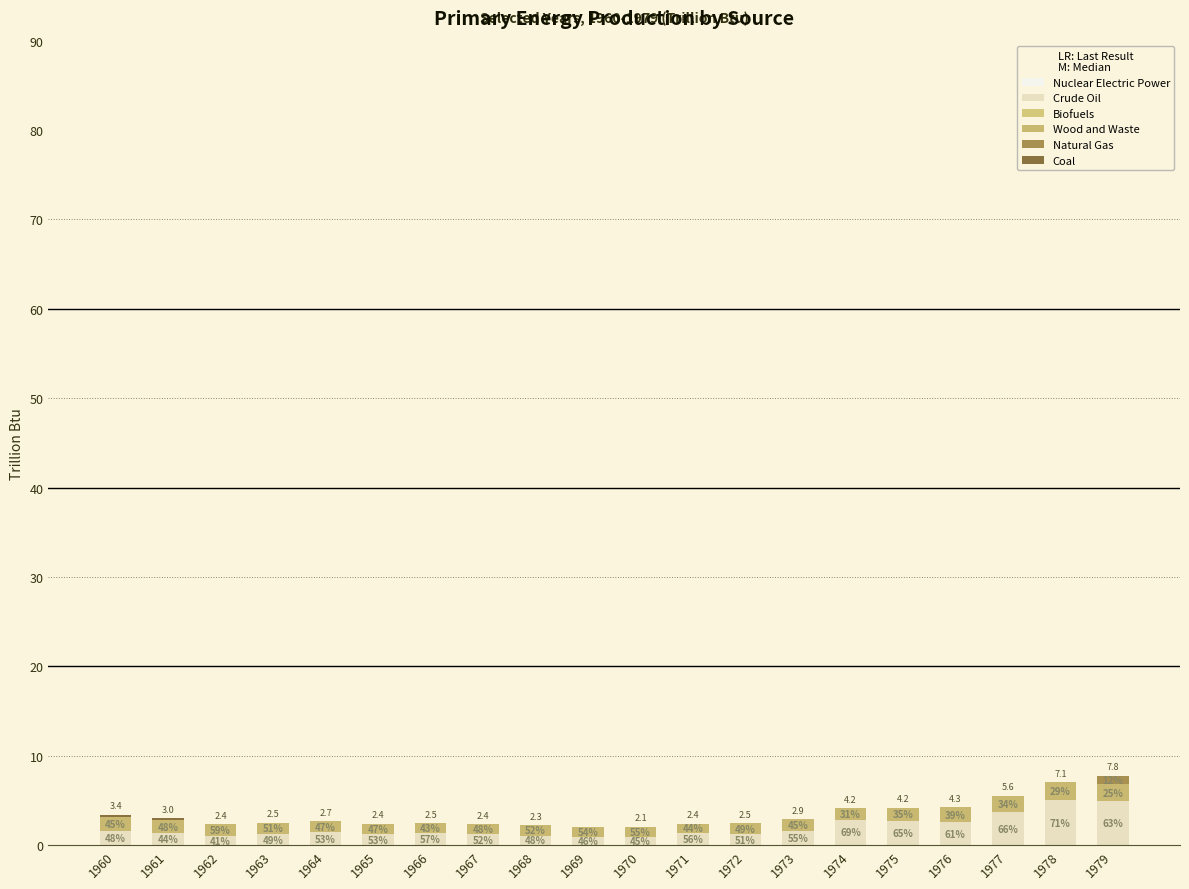

Does the chart contain stacked bars?

Yes